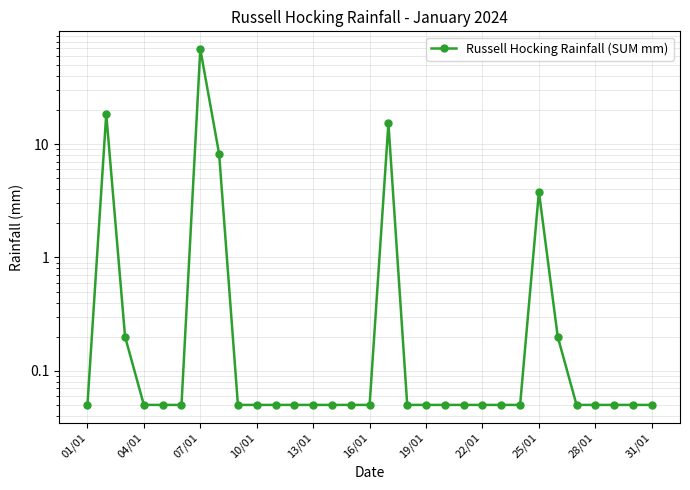

Is it true that the value at 25/01 is 3.8?

True